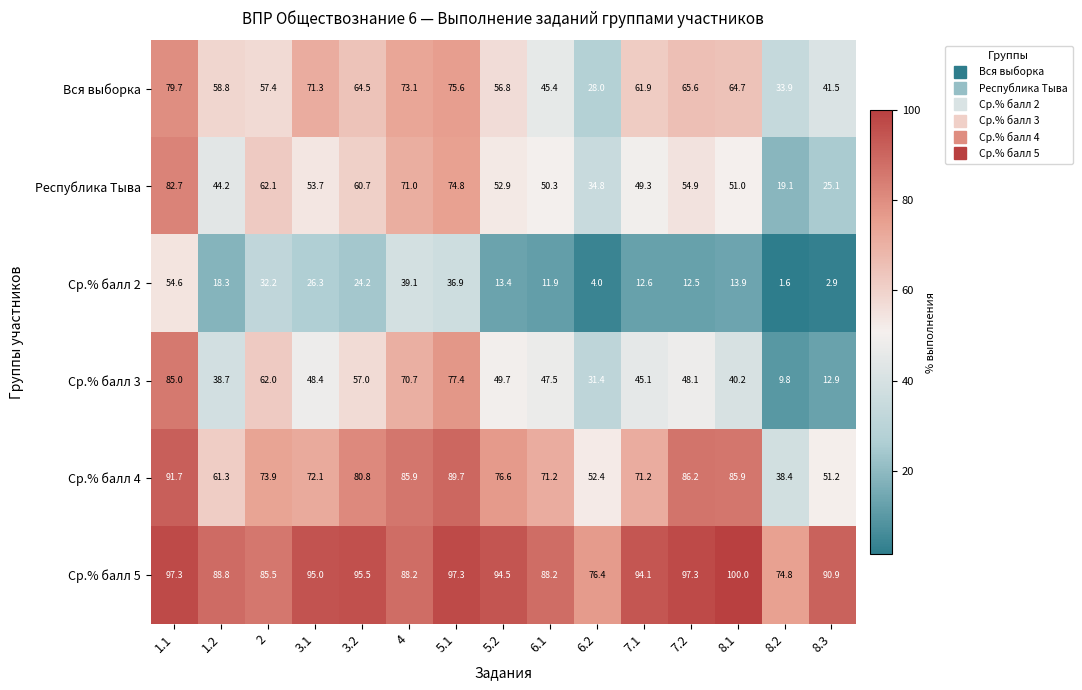

Which category has the lowest value across all series?

8.2